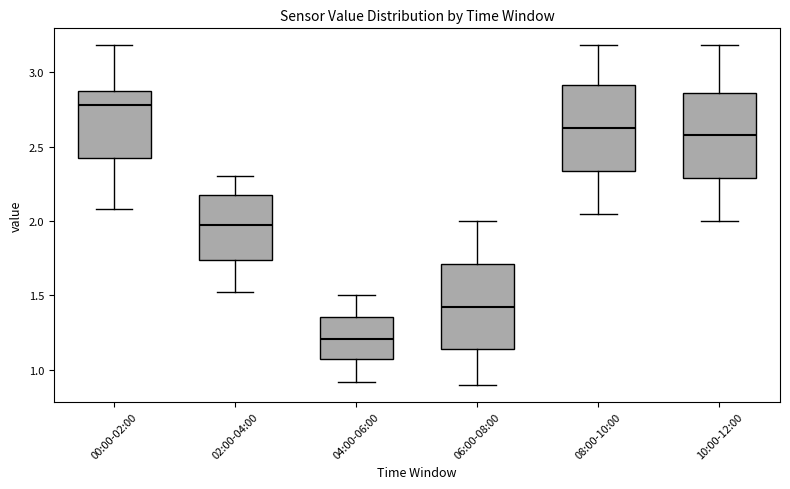

Reading left to right, transcribe this box plot: for each box, give where its median line is, the range the box spans, and where its two whiskers end, as read against the y-axis. The values are not printed on the chart, so give them approximately, as read against the axis.

00:00-02:00: median 2.80, box 2.40 to 2.85, whiskers 2.10 to 3.20
02:00-04:00: median 2.00, box 1.75 to 2.20, whiskers 1.50 to 2.30
04:00-06:00: median 1.20, box 1.05 to 1.35, whiskers 0.90 to 1.50
06:00-08:00: median 1.45, box 1.15 to 1.70, whiskers 0.90 to 2.00
08:00-10:00: median 2.65, box 2.35 to 2.90, whiskers 2.05 to 3.20
10:00-12:00: median 2.60, box 2.30 to 2.85, whiskers 2.00 to 3.20